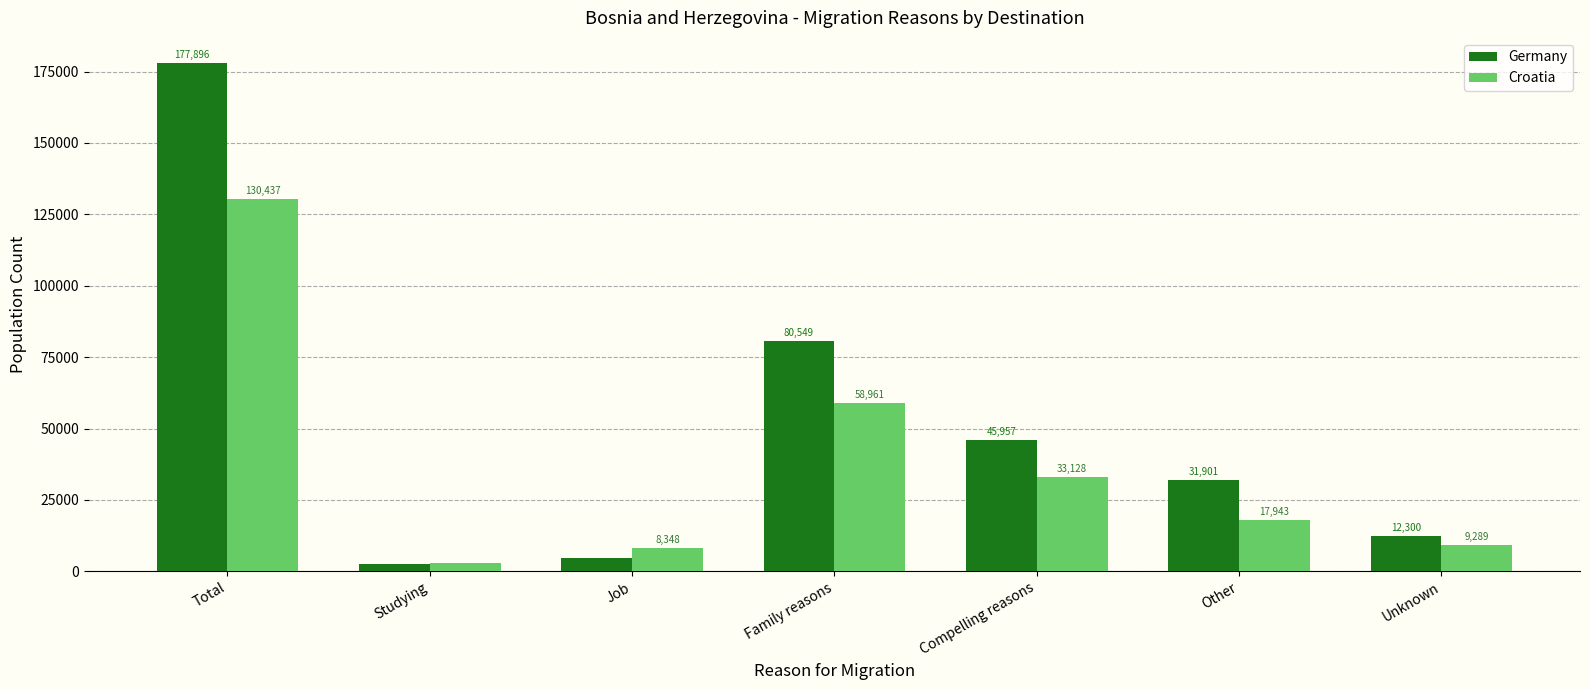

How many groups of bars are there?

7